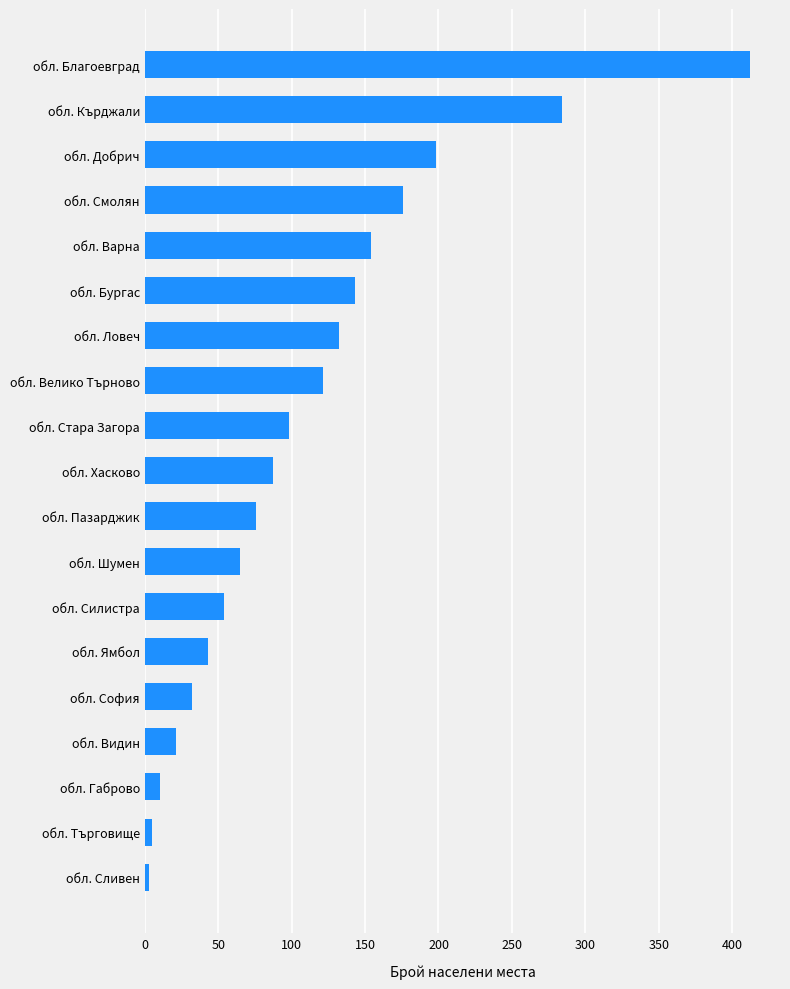

What is the difference between the maximum and minimum values?

409